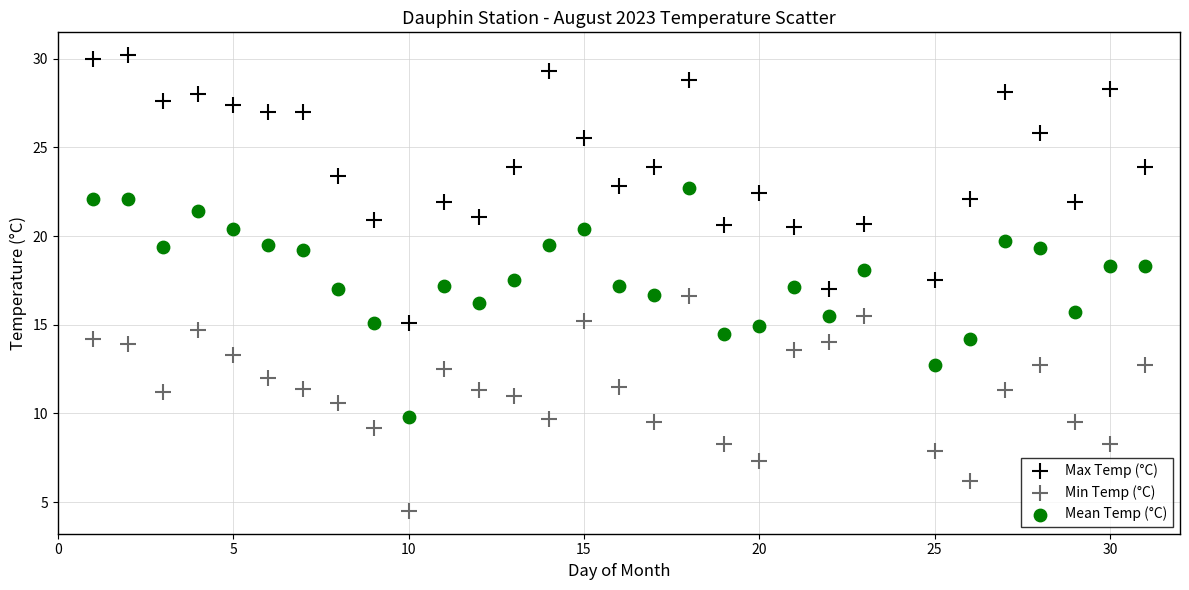

Which series has the widest spread of Y values?

Max Temp (°C)